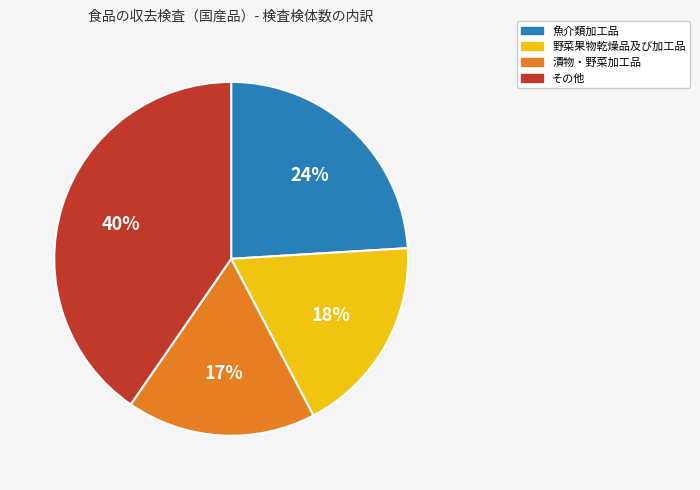

Does any single category account for the majority?

No